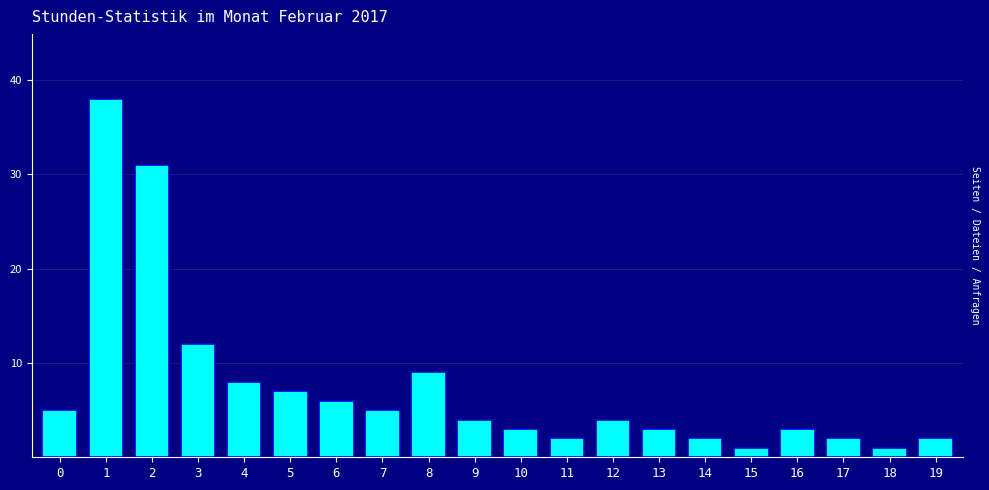

What is the sum of the values at 3 and 4?

20